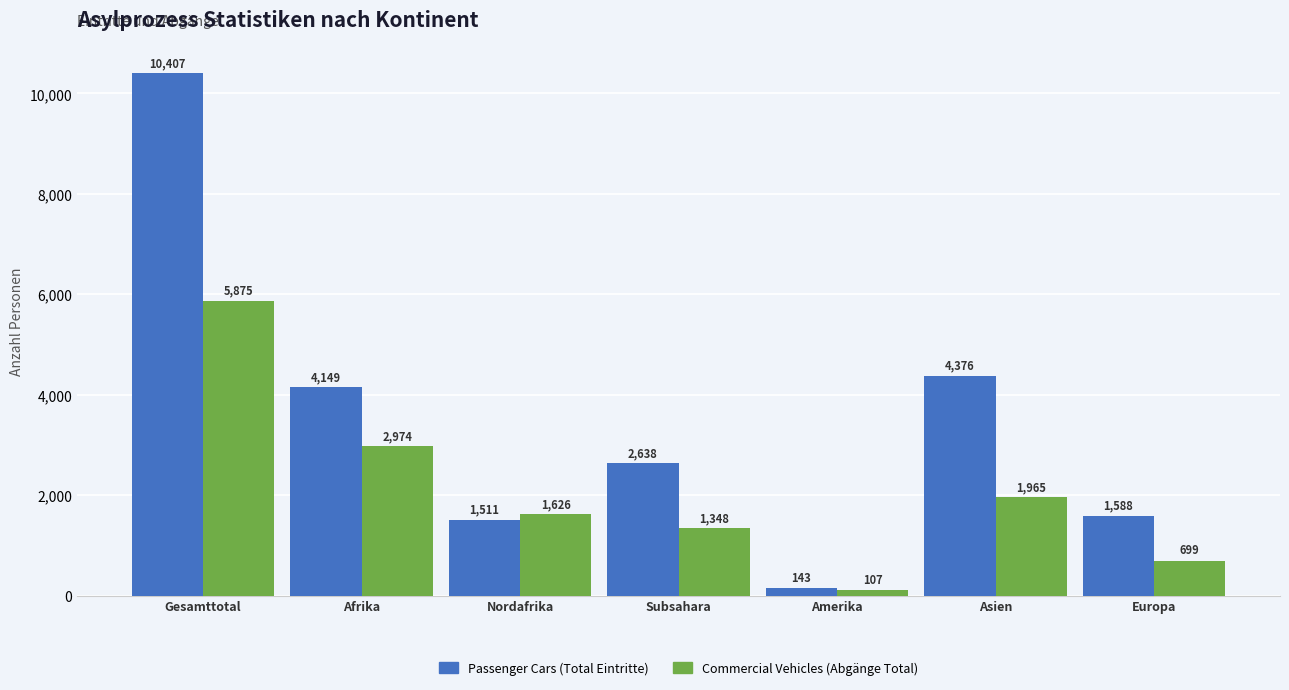

What are all the series names shown in the legend?

Passenger Cars (Total Eintritte), Commercial Vehicles (Abgänge Total)